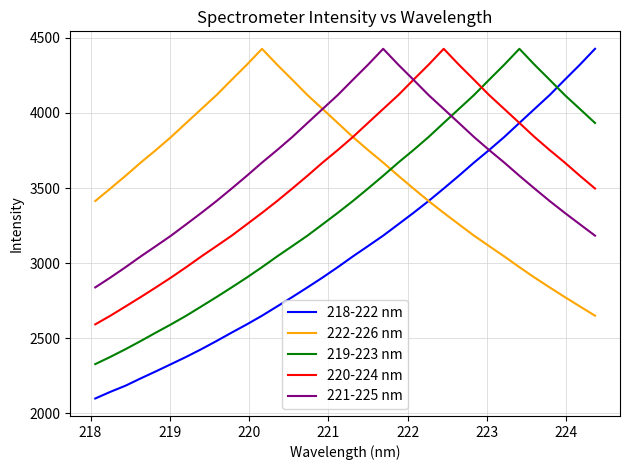

How many values in the 222-226 nm series are below 3669?

17